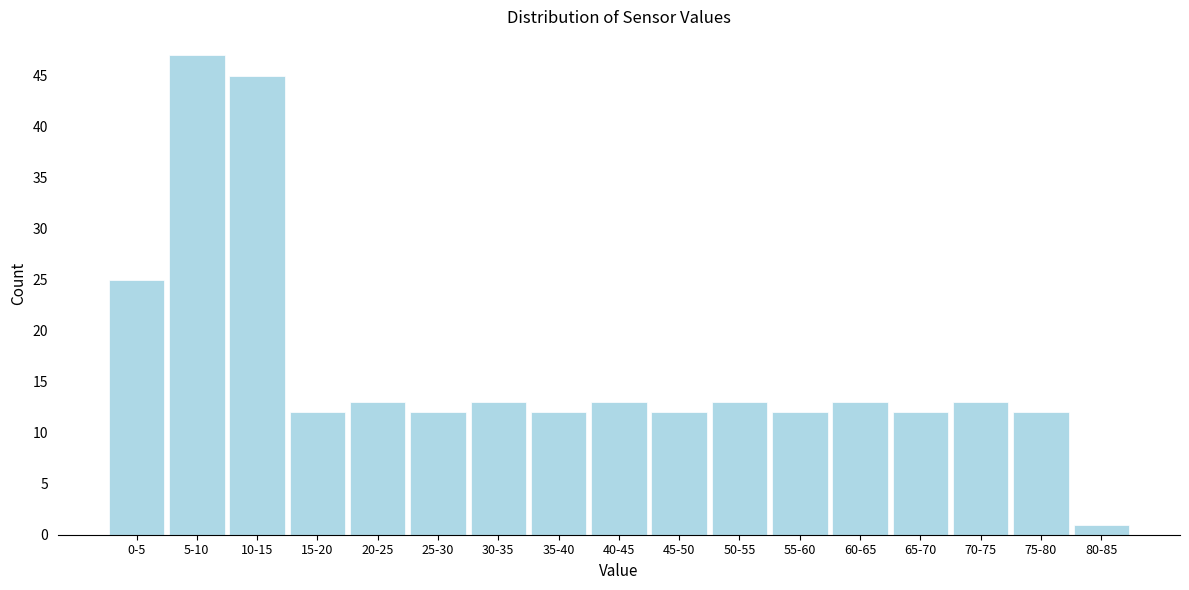

Reading right to left, transcribe all the data shown in this chart.

1	12	13	12	13	12	13	12	13	12	13	12	13	12	45	47	25